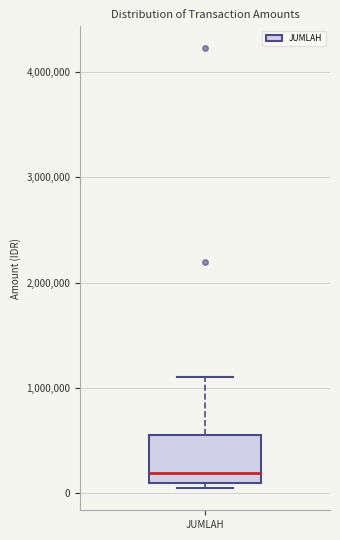

Read this box plot against the y-axis: the position of the median line, the range covered by the box, and the ends of both whiskers. The values are not printed on the chart, so give them approximately, as read against the axis.

median 200000, box 100000 to 600000, whiskers 0 to 1100000